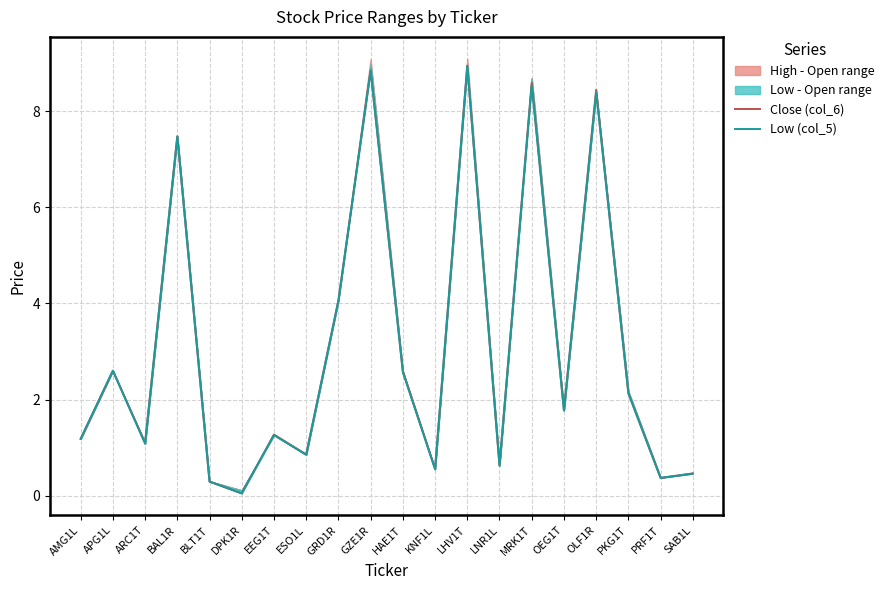

Where is Low (col_5) nearest to the value 4?

GRD1R